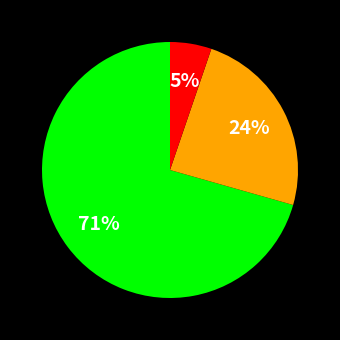

To the nearest percent, what is the average slice percentage?

33%